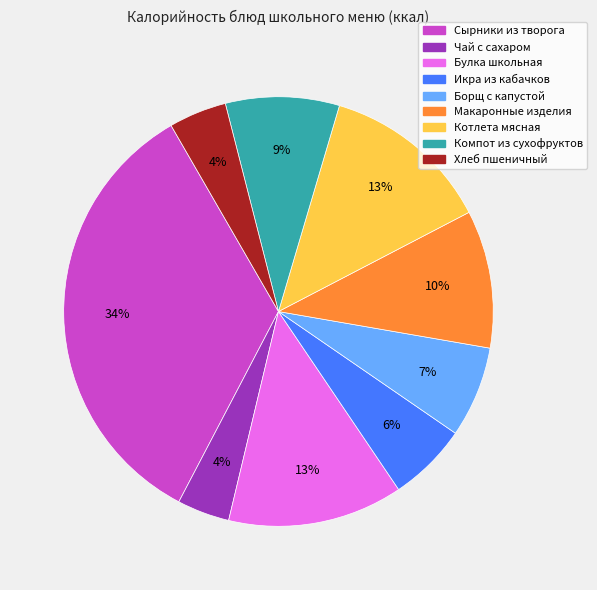

True or false: Макаронные изделия accounts for 16% of the total.

False